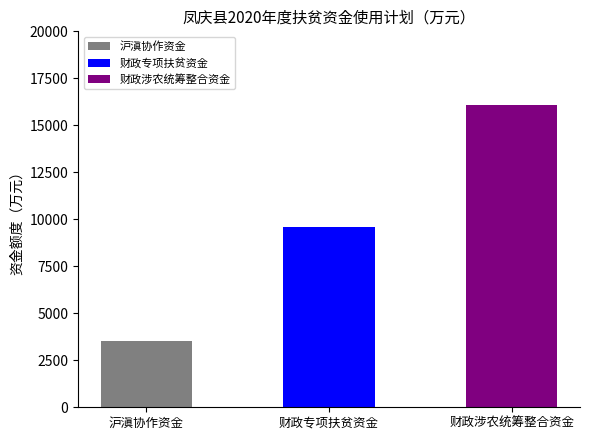

What is the label of the 3rd bar from the left?

财政涉农统筹整合资金